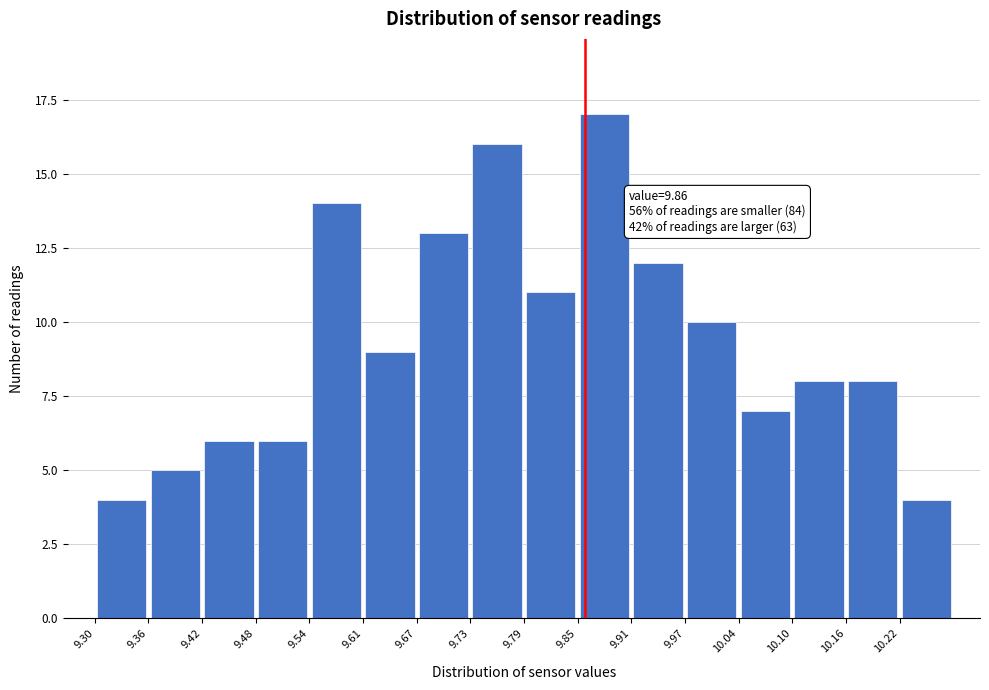

Over which range of the x-axis is the bar tallest?

9.85 to 9.91